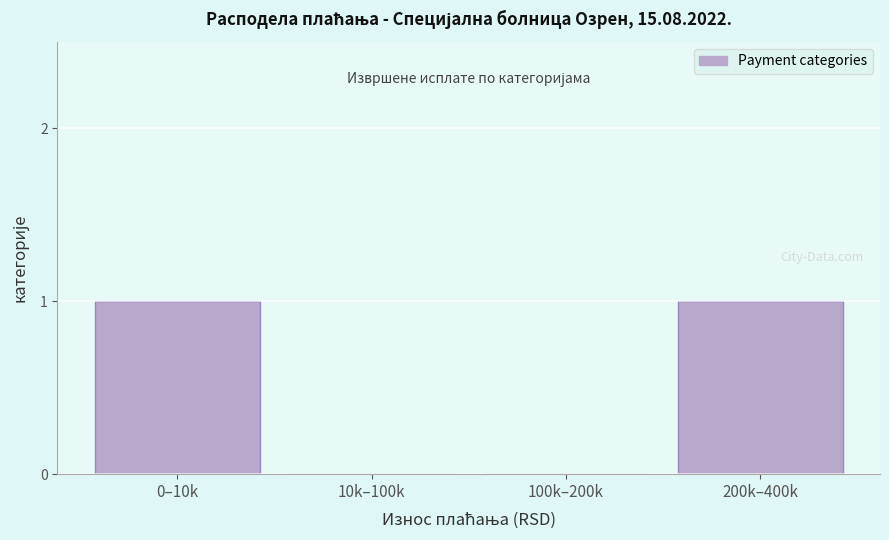

Reading left to right, extract all data points from this chart.

0–10k=1	10k–100k=0	100k–200k=0	200k–400k=1